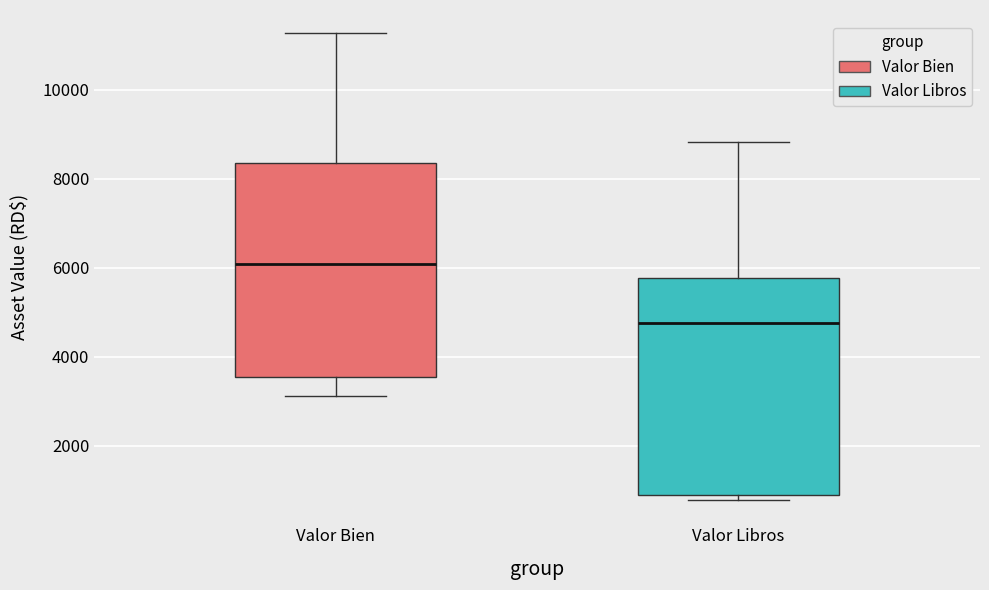

Where does the upper whisker of the box for Valor Libros end on the y-axis? The values are not printed on the chart, so give them approximately, as read against the axis.

8800